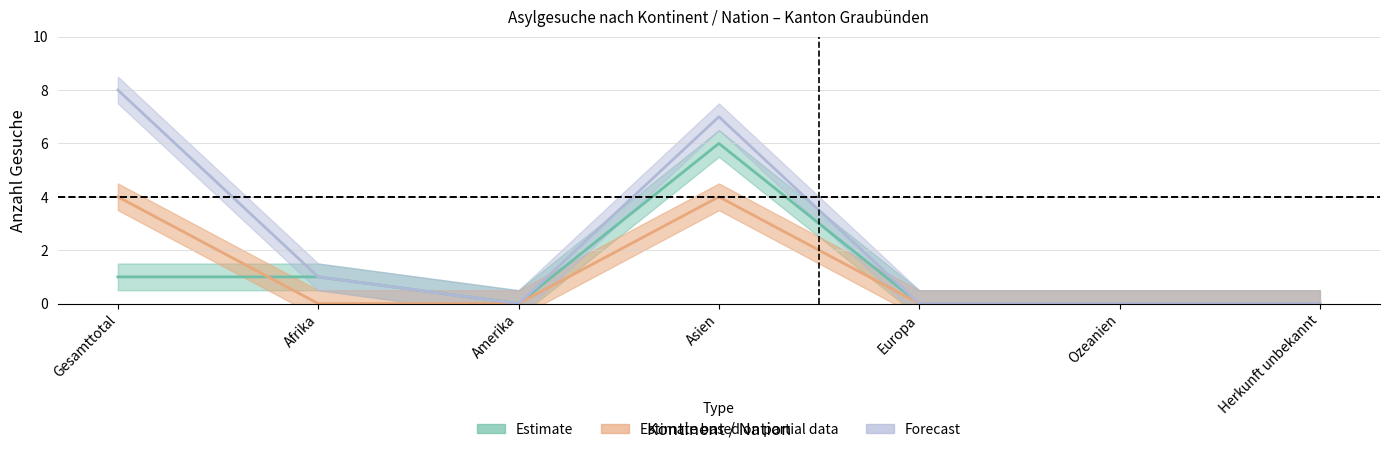

At which label is Sekundär-Gesuche closest to 3?

Gesamttotal